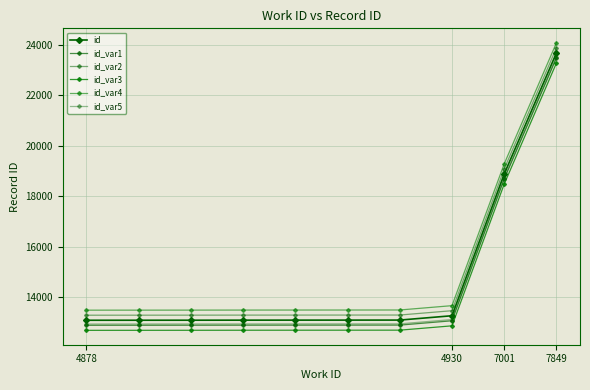

Count the number of categories in the chart.

10